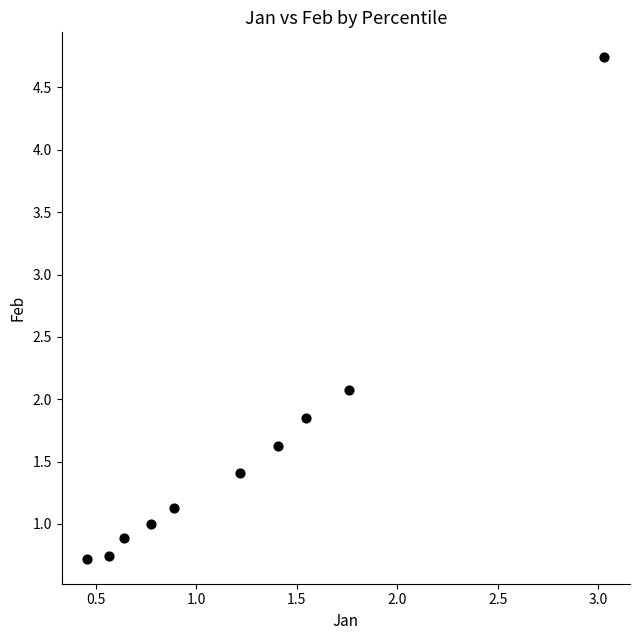

What Y value in the scatter plot is closest to 2?

2.1